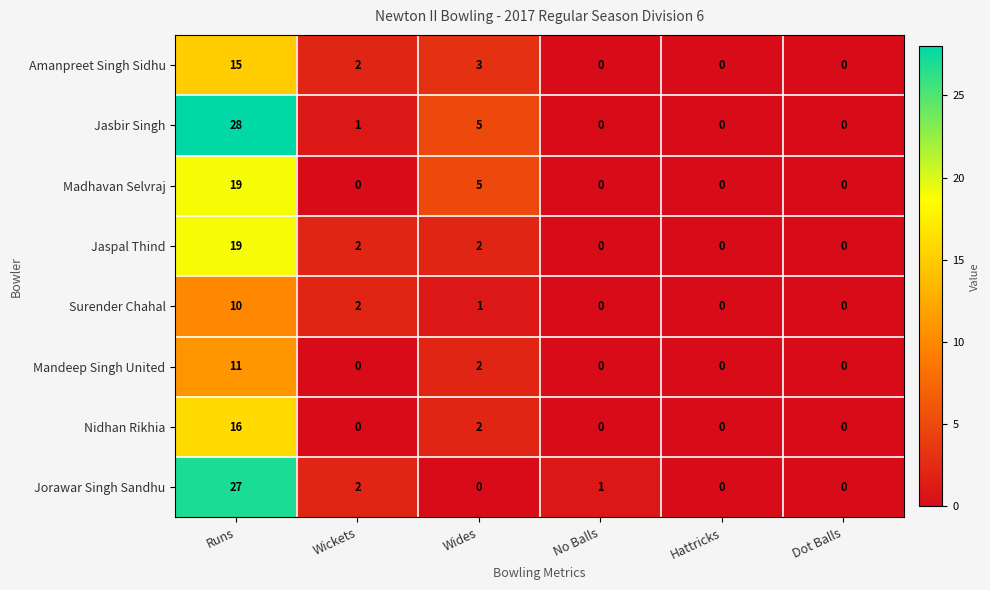

Which series has the largest total across all categories?

Jasbir Singh